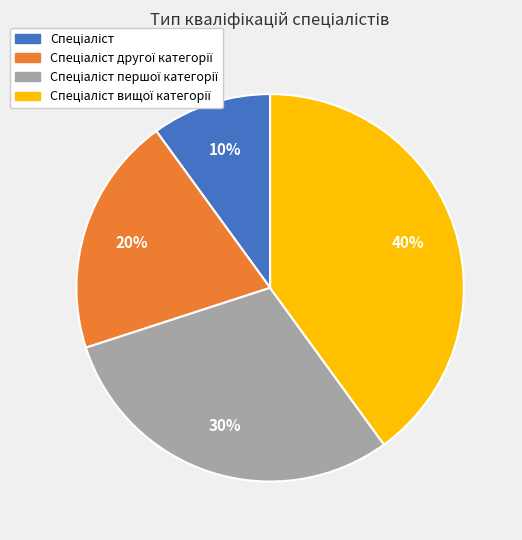

To the nearest percent, what is the difference between the largest and smallest slice percentages?

30%